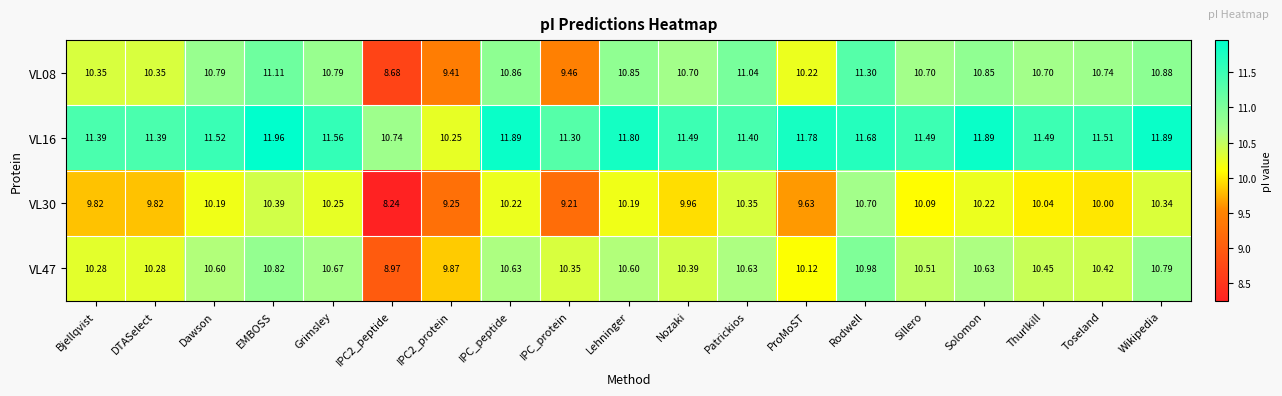

At which category is the sum across all series the highest?

Rodwell